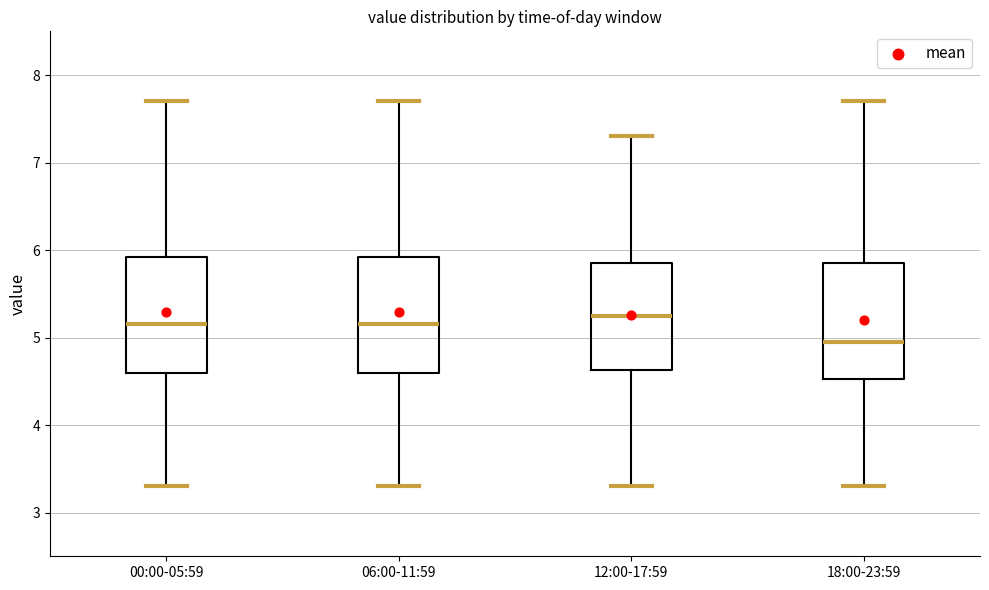

Reading left to right, transcribe this box plot: for each box, give where its median line is, the range the box spans, and where its two whiskers end, as read against the y-axis. The values are not printed on the chart, so give them approximately, as read against the axis.

00:00-05:59: median 5.2, box 4.6 to 5.9, whiskers 3.3 to 7.7
06:00-11:59: median 5.2, box 4.6 to 5.9, whiskers 3.3 to 7.7
12:00-17:59: median 5.3, box 4.6 to 5.9, whiskers 3.3 to 7.3
18:00-23:59: median 5.0, box 4.5 to 5.9, whiskers 3.3 to 7.7